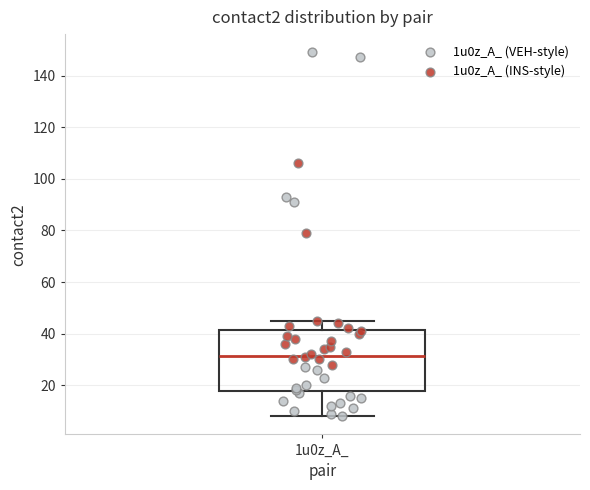

Where is the upper edge of the box for 1u0z_A_ on the y-axis? The values are not printed on the chart, so give them approximately, as read against the axis.

42